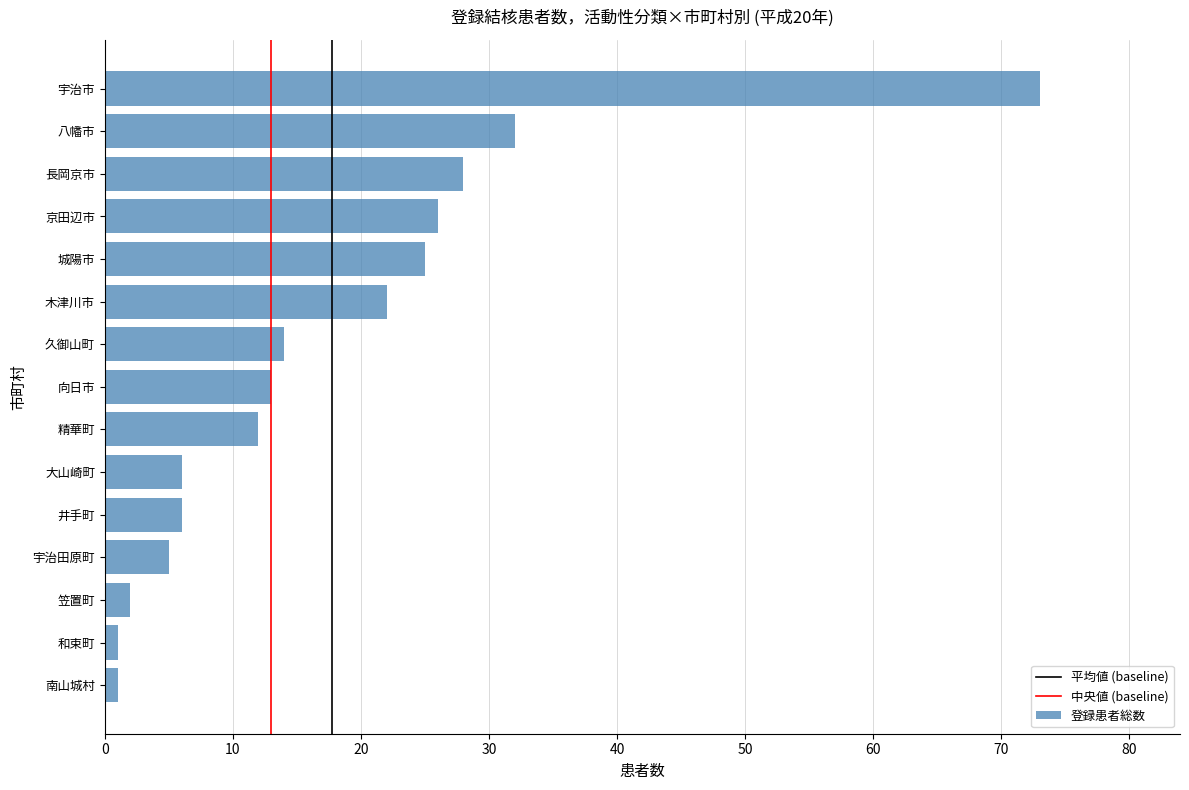

Approximately how many times larger is the value at 大山崎町 compared to 井手町?

1.0